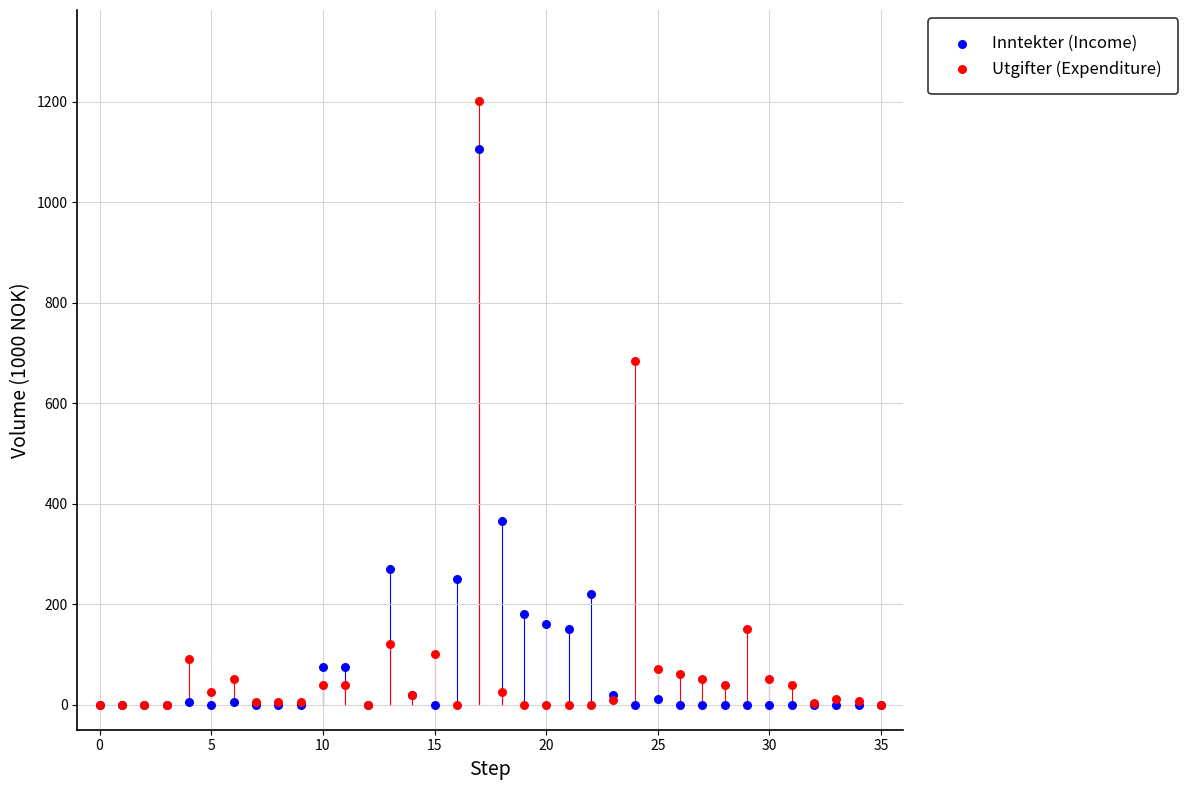

In the Utgifter (Expenditure) series, what Y value is closest to 601?

685.0